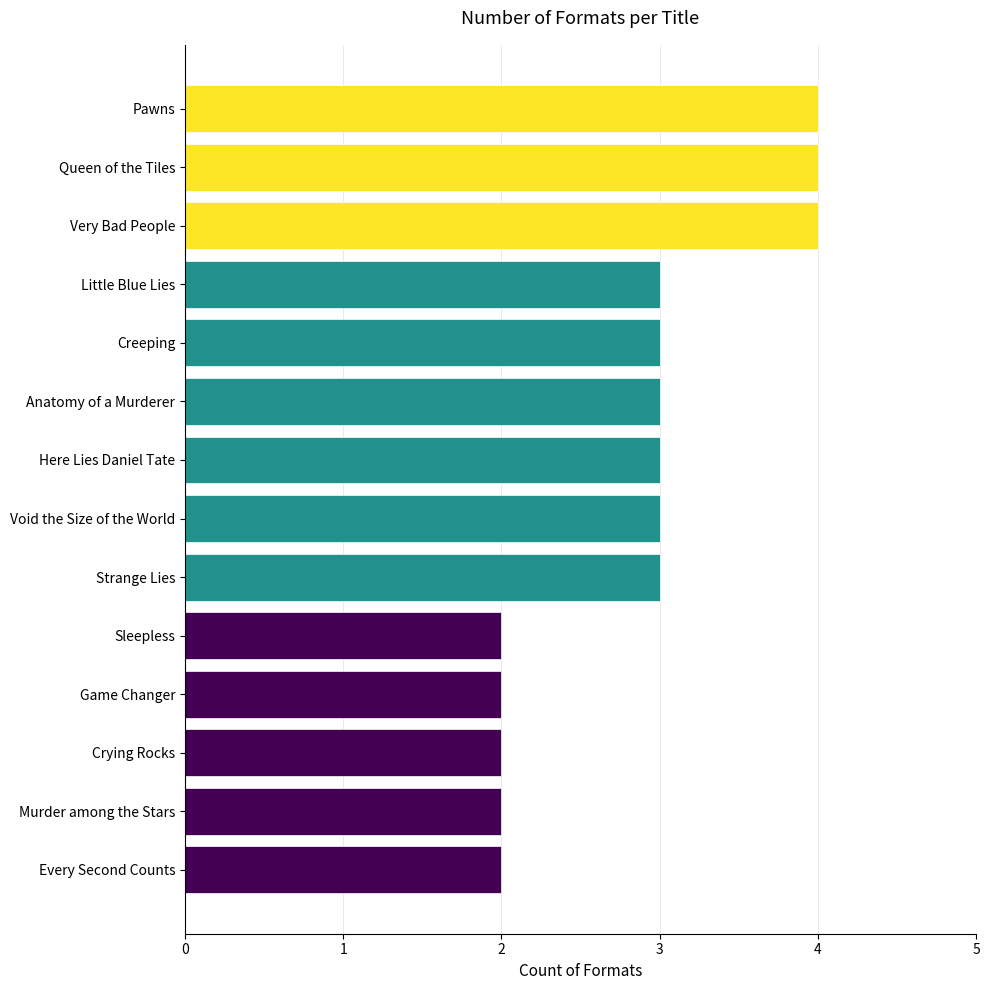

Read the value at Here Lies Daniel Tate.

3